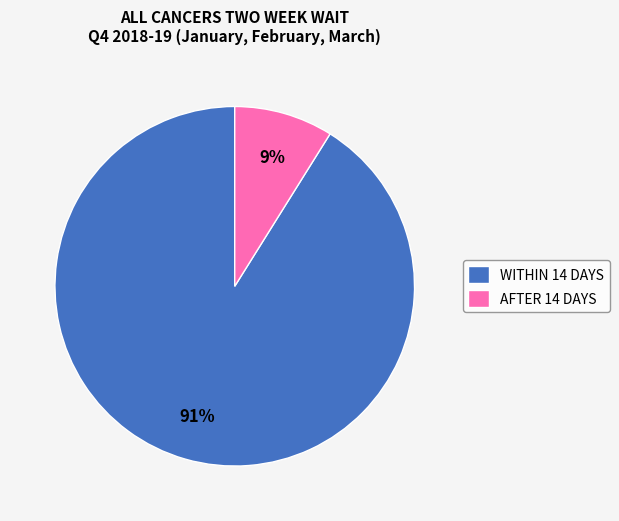

How many slices are in this pie chart?

2